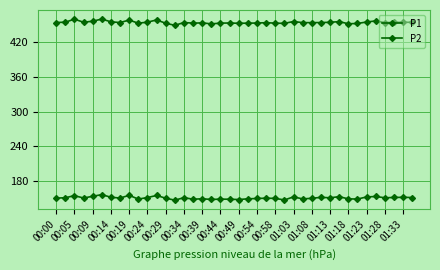

Reading right to left, extract all data points from this chart.

P1: 455.0	455.0	454.9	454.5	457.4	455.5	452.9	452.5	456.2	455.0	454.6	454.4	454.4	456.3	453.2	453.5	454.3	453.7	453.5	453.3	453.8	453.6	452.3	454.0	453.5	454.6	449.7	453.4	459.0	455.3	453.4	458.9	454.6	455.8	460.6	456.9	455.1	460.5	455.2	454.6
P2: 150.6	151.0	150.7	150.1	152.4	151.6	147.9	148.3	152.0	150.1	150.9	149.2	148.2	151.7	146.3	149.1	149.4	148.9	148.3	147.1	147.6	147.8	147.2	148.4	147.6	150.4	146.0	149.4	154.1	150.6	147.8	154.4	149.7	151.0	155.6	152.7	149.7	153.8	150.2	149.6